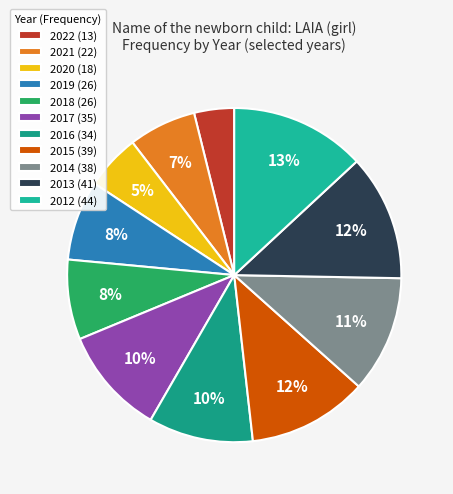

Does any single category account for the majority?

No